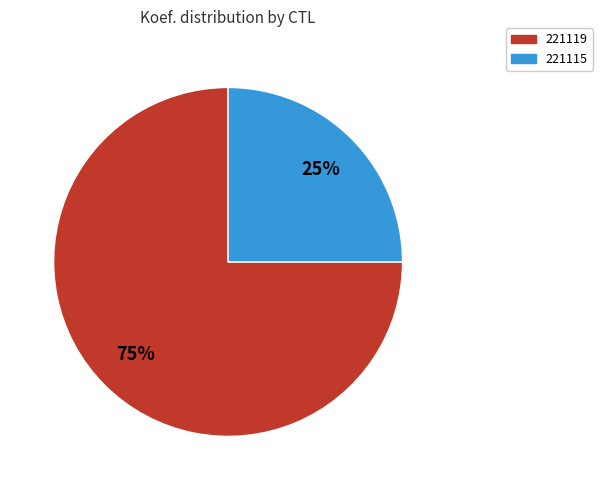

To the nearest percent, what is the average slice percentage?

50%